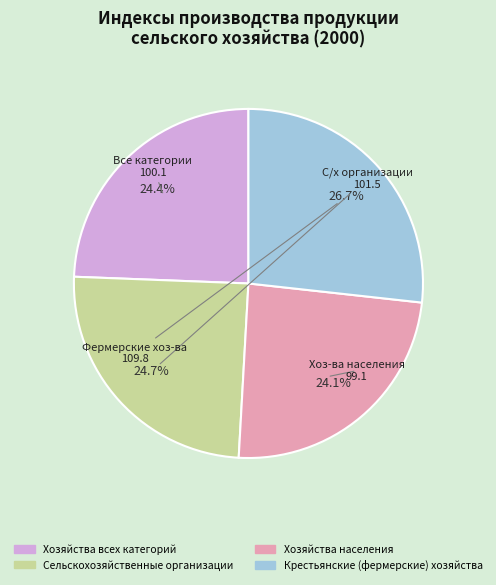

Is there any slice that represents more than half of the pie?

No